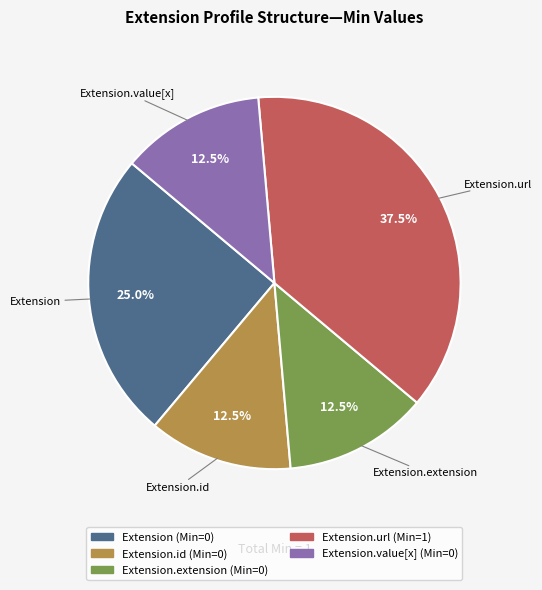

Is there a majority slice in this chart?

No